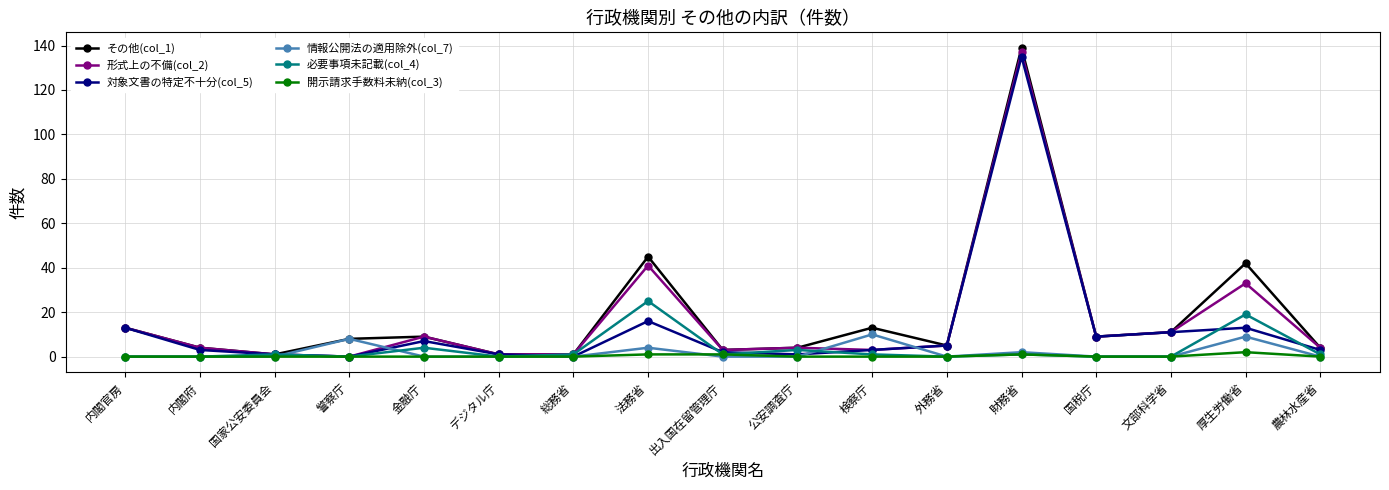

The 対象文書の特定不十分(col_5) series shows 1 at 公安調査庁. True or false?

True